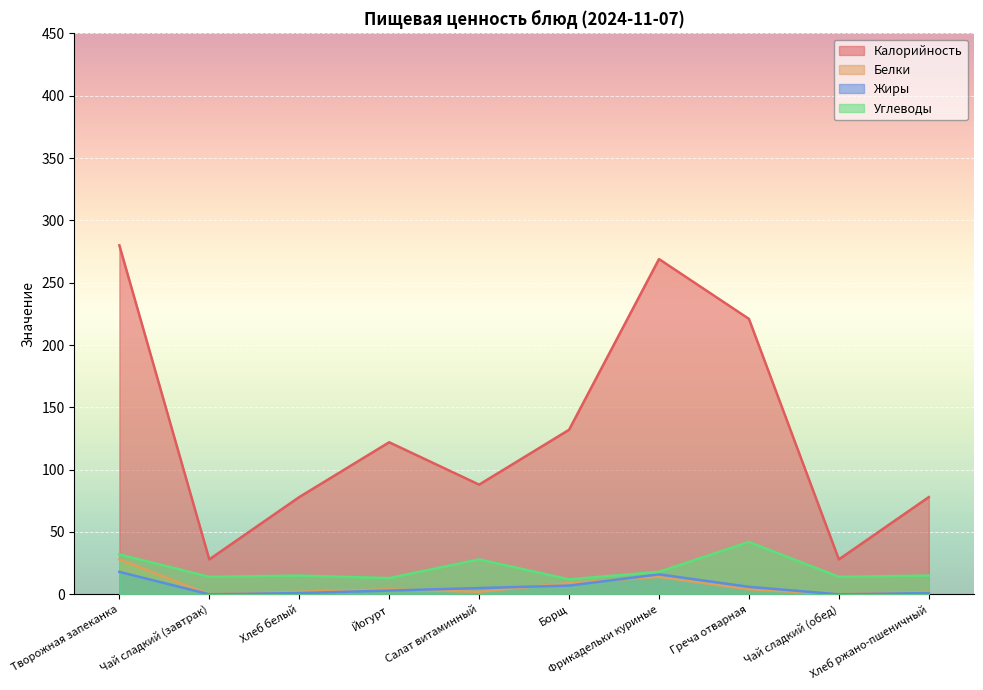

The Жиры series shows -11.1 at Чай сладкий (обед). True or false?

False